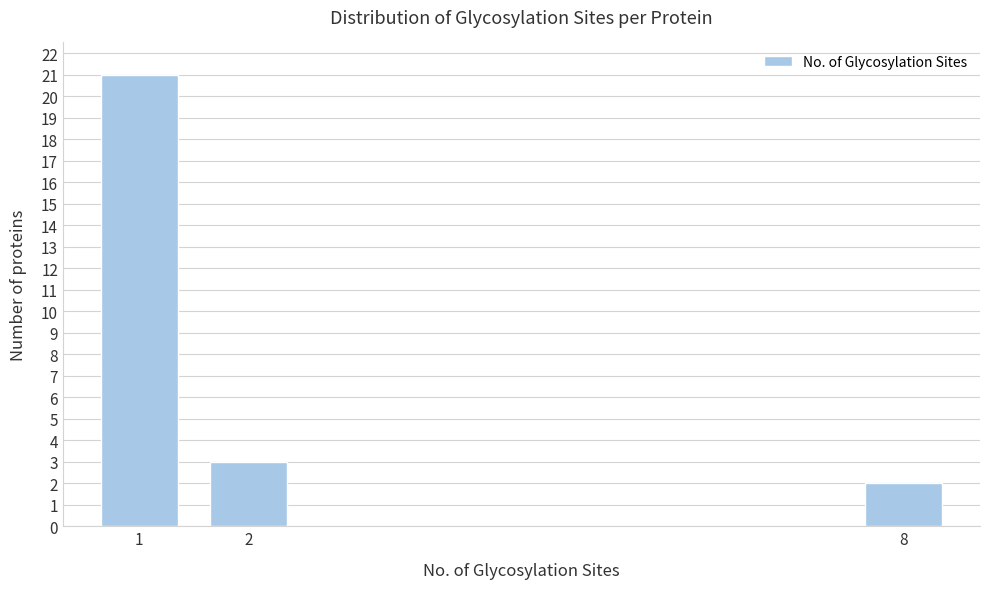

Reading right to left, list all the values displayed in this chart.

8=2	2=3	1=21